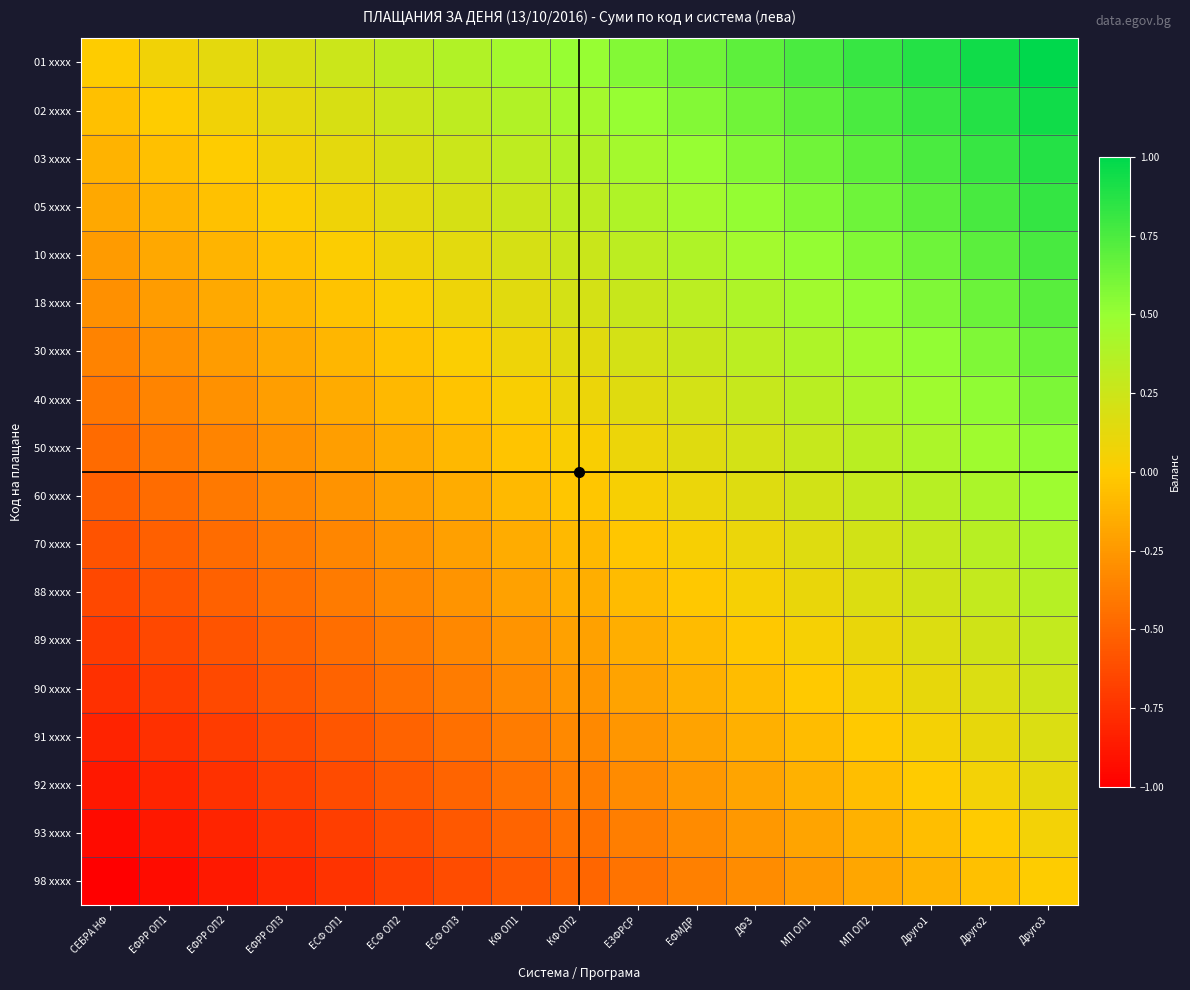

Reading right to left, extract all data points from this chart.

01 xxxx: Друго3=1.0	Друго2=0.9	Друго1=0.9	МП ОП2=0.8	МП ОП1=0.8	ДФЗ=0.7	ЕФМДР=0.6	ЕЗФРСР=0.6	КФ ОП2=0.5	КФ ОП1=0.4	ЕСФ ОП3=0.4	ЕСФ ОП2=0.3	ЕСФ ОП1=0.2	ЕФРР ОП3=0.2	ЕФРР ОП2=0.1	ЕФРР ОП1=0.1	СЕБРА НФ=0.0
02 xxxx: Друго3=0.9	Друго2=0.9	Друго1=0.8	МП ОП2=0.8	МП ОП1=0.7	ДФЗ=0.6	ЕФМДР=0.6	ЕЗФРСР=0.5	КФ ОП2=0.4	КФ ОП1=0.4	ЕСФ ОП3=0.3	ЕСФ ОП2=0.3	ЕСФ ОП1=0.2	ЕФРР ОП3=0.1	ЕФРР ОП2=0.1	ЕФРР ОП1=0.0	СЕБРА НФ=-0.1
03 xxxx: Друго3=0.9	Друго2=0.8	Друго1=0.8	МП ОП2=0.7	МП ОП1=0.6	ДФЗ=0.6	ЕФМДР=0.5	ЕЗФРСР=0.4	КФ ОП2=0.4	КФ ОП1=0.3	ЕСФ ОП3=0.3	ЕСФ ОП2=0.2	ЕСФ ОП1=0.1	ЕФРР ОП3=0.1	ЕФРР ОП2=0.0	ЕФРР ОП1=-0.1	СЕБРА НФ=-0.1
05 xxxx: Друго3=0.8	Друго2=0.8	Друго1=0.7	МП ОП2=0.6	МП ОП1=0.6	ДФЗ=0.5	ЕФМДР=0.4	ЕЗФРСР=0.4	КФ ОП2=0.3	КФ ОП1=0.3	ЕСФ ОП3=0.2	ЕСФ ОП2=0.1	ЕСФ ОП1=0.1	ЕФРР ОП3=0.0	ЕФРР ОП2=-0.1	ЕФРР ОП1=-0.1	СЕБРА НФ=-0.2
10 xxxx: Друго3=0.8	Друго2=0.7	Друго1=0.6	МП ОП2=0.6	МП ОП1=0.5	ДФЗ=0.5	ЕФМДР=0.4	ЕЗФРСР=0.3	КФ ОП2=0.3	КФ ОП1=0.2	ЕСФ ОП3=0.1	ЕСФ ОП2=0.1	ЕСФ ОП1=0.0	ЕФРР ОП3=-0.0	ЕФРР ОП2=-0.1	ЕФРР ОП1=-0.2	СЕБРА НФ=-0.2
18 xxxx: Друго3=0.7	Друго2=0.6	Друго1=0.6	МП ОП2=0.5	МП ОП1=0.5	ДФЗ=0.4	ЕФМДР=0.3	ЕЗФРСР=0.3	КФ ОП2=0.2	КФ ОП1=0.1	ЕСФ ОП3=0.1	ЕСФ ОП2=0.0	ЕСФ ОП1=-0.0	ЕФРР ОП3=-0.1	ЕФРР ОП2=-0.2	ЕФРР ОП1=-0.2	СЕБРА НФ=-0.3
30 xxxx: Друго3=0.6	Друго2=0.6	Друго1=0.5	МП ОП2=0.5	МП ОП1=0.4	ДФЗ=0.3	ЕФМДР=0.3	ЕЗФРСР=0.2	КФ ОП2=0.1	КФ ОП1=0.1	ЕСФ ОП3=0.0	ЕСФ ОП2=-0.0	ЕСФ ОП1=-0.1	ЕФРР ОП3=-0.2	ЕФРР ОП2=-0.2	ЕФРР ОП1=-0.3	СЕБРА НФ=-0.4
40 xxxx: Друго3=0.6	Друго2=0.5	Друго1=0.5	МП ОП2=0.4	МП ОП1=0.3	ДФЗ=0.3	ЕФМДР=0.2	ЕЗФРСР=0.2	КФ ОП2=0.1	КФ ОП1=0.0	ЕСФ ОП3=-0.0	ЕСФ ОП2=-0.1	ЕСФ ОП1=-0.2	ЕФРР ОП3=-0.2	ЕФРР ОП2=-0.3	ЕФРР ОП1=-0.3	СЕБРА НФ=-0.4
50 xxxx: Друго3=0.5	Друго2=0.5	Друго1=0.4	МП ОП2=0.3	МП ОП1=0.3	ДФЗ=0.2	ЕФМДР=0.2	ЕЗФРСР=0.1	КФ ОП2=0.0	КФ ОП1=-0.0	ЕСФ ОП3=-0.1	ЕСФ ОП2=-0.2	ЕСФ ОП1=-0.2	ЕФРР ОП3=-0.3	ЕФРР ОП2=-0.3	ЕФРР ОП1=-0.4	СЕБРА НФ=-0.5
60 xxxx: Друго3=0.5	Друго2=0.4	Друго1=0.3	МП ОП2=0.3	МП ОП1=0.2	ДФЗ=0.2	ЕФМДР=0.1	ЕЗФРСР=0.0	КФ ОП2=-0.0	КФ ОП1=-0.1	ЕСФ ОП3=-0.2	ЕСФ ОП2=-0.2	ЕСФ ОП1=-0.3	ЕФРР ОП3=-0.3	ЕФРР ОП2=-0.4	ЕФРР ОП1=-0.5	СЕБРА НФ=-0.5
70 xxxx: Друго3=0.4	Друго2=0.3	Друго1=0.3	МП ОП2=0.2	МП ОП1=0.2	ДФЗ=0.1	ЕФМДР=0.0	ЕЗФРСР=-0.0	КФ ОП2=-0.1	КФ ОП1=-0.2	ЕСФ ОП3=-0.2	ЕСФ ОП2=-0.3	ЕСФ ОП1=-0.3	ЕФРР ОП3=-0.4	ЕФРР ОП2=-0.5	ЕФРР ОП1=-0.5	СЕБРА НФ=-0.6
88 xxxx: Друго3=0.4	Друго2=0.3	Друго1=0.2	МП ОП2=0.2	МП ОП1=0.1	ДФЗ=0.0	ЕФМДР=-0.0	ЕЗФРСР=-0.1	КФ ОП2=-0.1	КФ ОП1=-0.2	ЕСФ ОП3=-0.3	ЕСФ ОП2=-0.3	ЕСФ ОП1=-0.4	ЕФРР ОП3=-0.5	ЕФРР ОП2=-0.5	ЕФРР ОП1=-0.6	СЕБРА НФ=-0.6
89 xxxx: Друго3=0.3	Друго2=0.2	Друго1=0.2	МП ОП2=0.1	МП ОП1=0.0	ДФЗ=-0.0	ЕФМДР=-0.1	ЕЗФРСР=-0.1	КФ ОП2=-0.2	КФ ОП1=-0.3	ЕСФ ОП3=-0.3	ЕСФ ОП2=-0.4	ЕСФ ОП1=-0.5	ЕФРР ОП3=-0.5	ЕФРР ОП2=-0.6	ЕФРР ОП1=-0.6	СЕБРА НФ=-0.7
90 xxxx: Друго3=0.2	Друго2=0.2	Друго1=0.1	МП ОП2=0.0	МП ОП1=-0.0	ДФЗ=-0.1	ЕФМДР=-0.1	ЕЗФРСР=-0.2	КФ ОП2=-0.3	КФ ОП1=-0.3	ЕСФ ОП3=-0.4	ЕСФ ОП2=-0.5	ЕСФ ОП1=-0.5	ЕФРР ОП3=-0.6	ЕФРР ОП2=-0.6	ЕФРР ОП1=-0.7	СЕБРА НФ=-0.8
91 xxxx: Друго3=0.2	Друго2=0.1	Друго1=0.1	МП ОП2=-0.0	МП ОП1=-0.1	ДФЗ=-0.1	ЕФМДР=-0.2	ЕЗФРСР=-0.3	КФ ОП2=-0.3	КФ ОП1=-0.4	ЕСФ ОП3=-0.4	ЕСФ ОП2=-0.5	ЕСФ ОП1=-0.6	ЕФРР ОП3=-0.6	ЕФРР ОП2=-0.7	ЕФРР ОП1=-0.8	СЕБРА НФ=-0.8
92 xxxx: Друго3=0.1	Друго2=0.1	Друго1=-0.0	МП ОП2=-0.1	МП ОП1=-0.1	ДФЗ=-0.2	ЕФМДР=-0.3	ЕЗФРСР=-0.3	КФ ОП2=-0.4	КФ ОП1=-0.4	ЕСФ ОП3=-0.5	ЕСФ ОП2=-0.6	ЕСФ ОП1=-0.6	ЕФРР ОП3=-0.7	ЕФРР ОП2=-0.8	ЕФРР ОП1=-0.8	СЕБРА НФ=-0.9
93 xxxx: Друго3=0.1	Друго2=-0.0	Друго1=-0.1	МП ОП2=-0.1	МП ОП1=-0.2	ДФЗ=-0.3	ЕФМДР=-0.3	ЕЗФРСР=-0.4	КФ ОП2=-0.4	КФ ОП1=-0.5	ЕСФ ОП3=-0.6	ЕСФ ОП2=-0.6	ЕСФ ОП1=-0.7	ЕФРР ОП3=-0.8	ЕФРР ОП2=-0.8	ЕФРР ОП1=-0.9	СЕБРА НФ=-0.9
98 xxxx: Друго3=0.0	Друго2=-0.1	Друго1=-0.1	МП ОП2=-0.2	МП ОП1=-0.2	ДФЗ=-0.3	ЕФМДР=-0.4	ЕЗФРСР=-0.4	КФ ОП2=-0.5	КФ ОП1=-0.6	ЕСФ ОП3=-0.6	ЕСФ ОП2=-0.7	ЕСФ ОП1=-0.8	ЕФРР ОП3=-0.8	ЕФРР ОП2=-0.9	ЕФРР ОП1=-0.9	СЕБРА НФ=-1.0